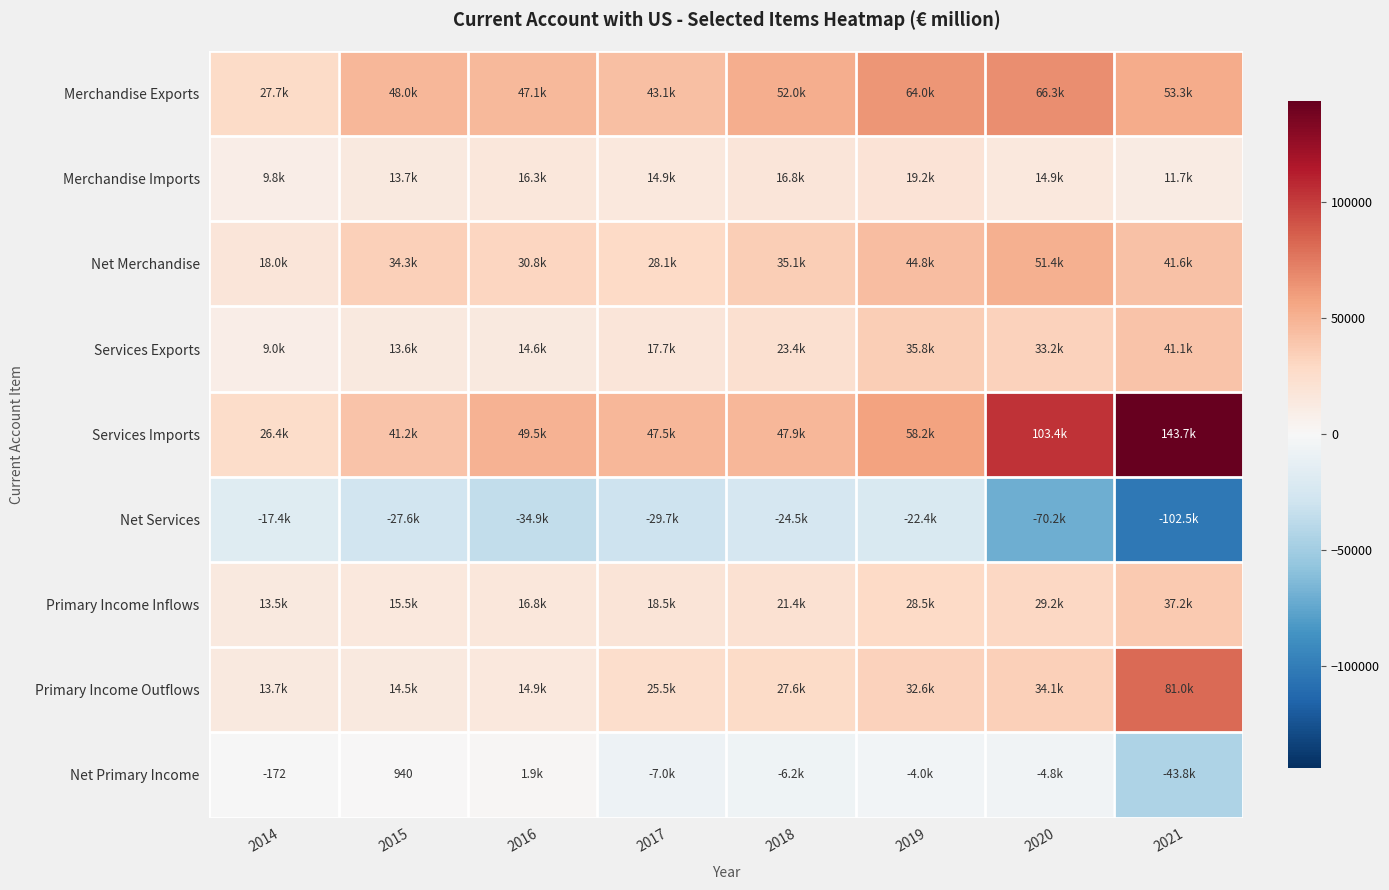

The value of Net Services at 2015 is -7179.9. True or false?

False